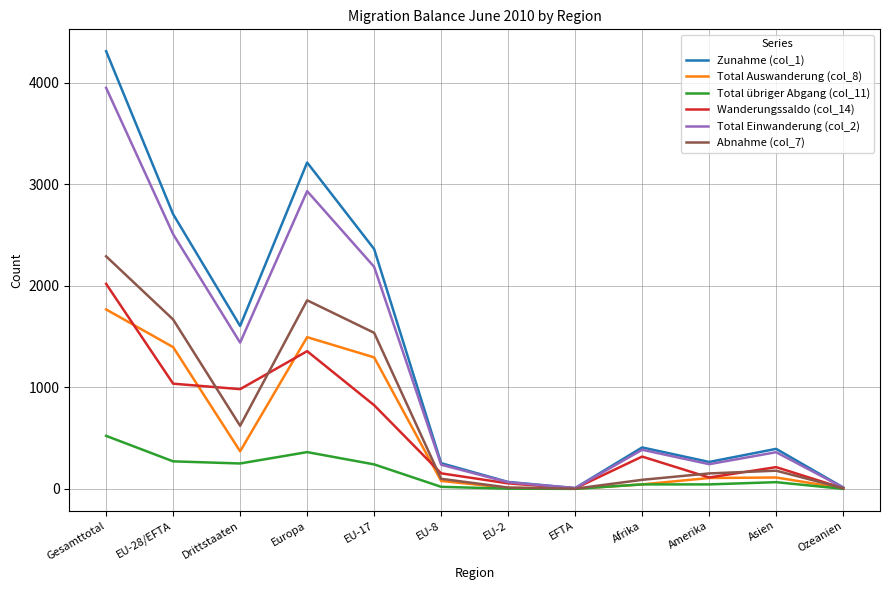

Rank the series by their maximum value, from highest to lowest.

Zunahme (col_1), Total Einwanderung (col_2), Abnahme (col_7), Wanderungssaldo (col_14), Total Auswanderung (col_8), Total übriger Abgang (col_11)